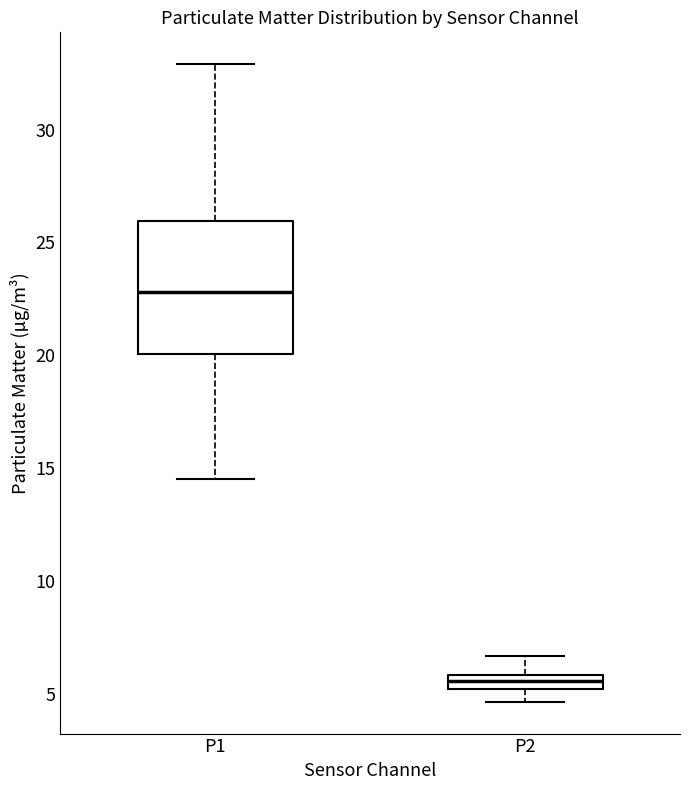

Where is the upper edge of the box for P2 on the y-axis? The values are not printed on the chart, so give them approximately, as read against the axis.

6.0